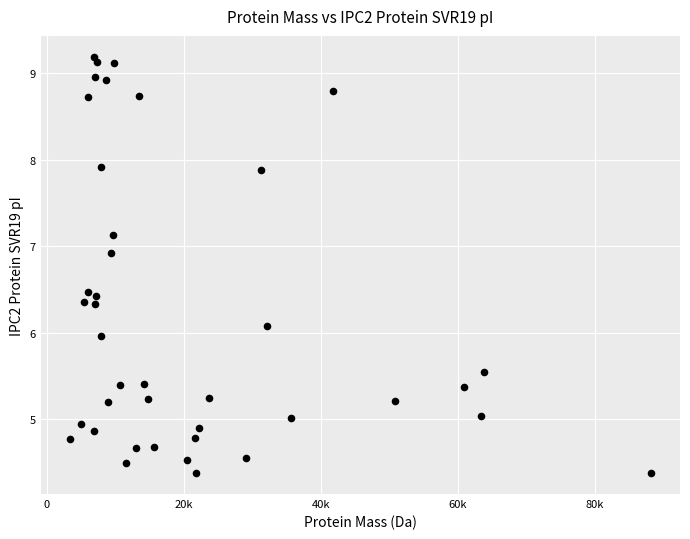

What is the range of Y values (max minus min)?

4.8